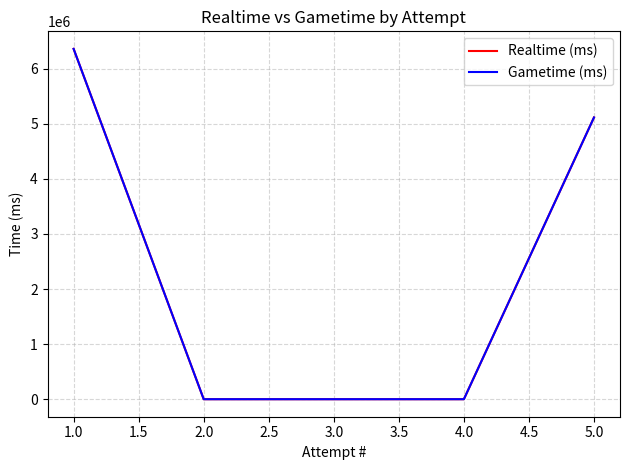

Is this an area chart (filled region under the line)?

No